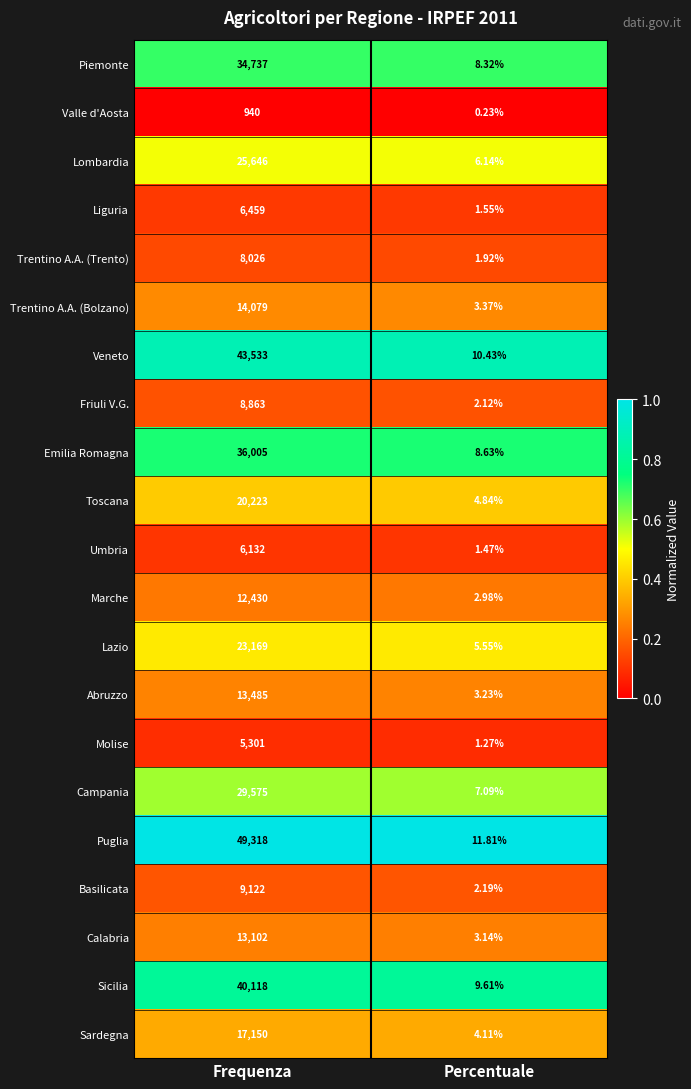

At which label does Emilia Romagna reach its minimum?

Percentuale